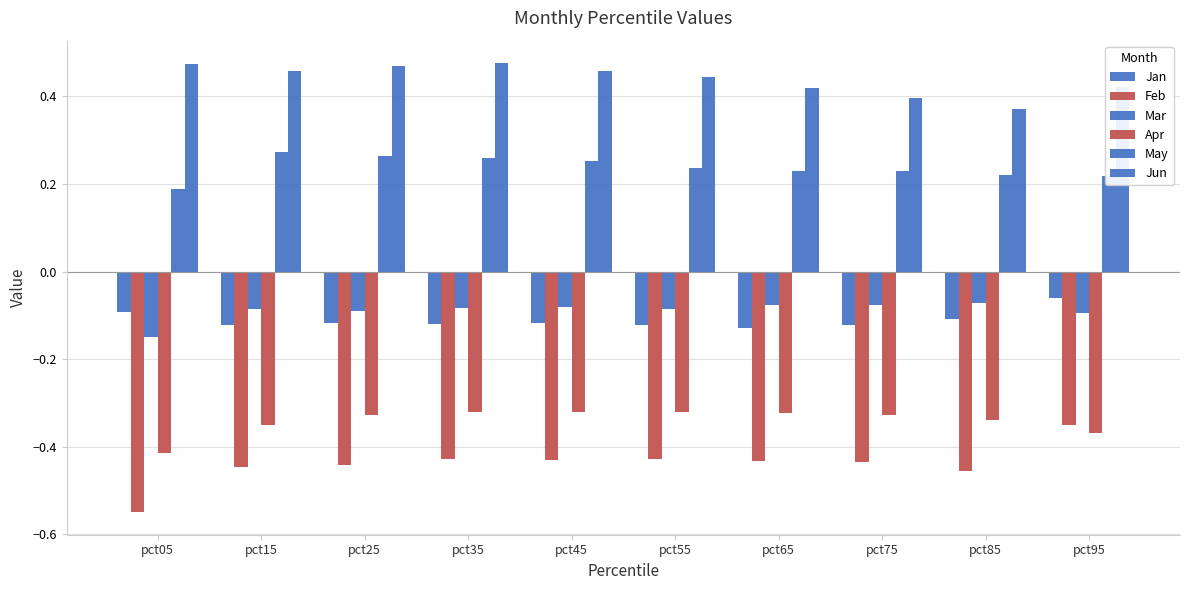

What is the average value of the Jun series?

0.4